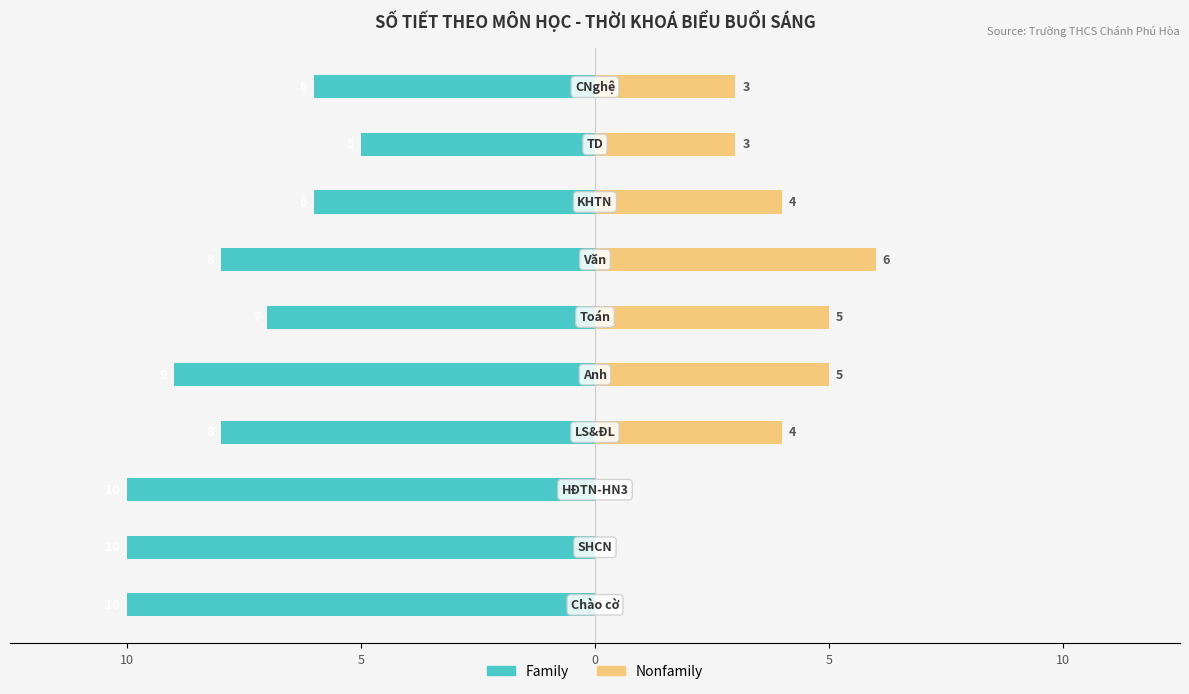

Is it true that Family equals -6 at 9?

True